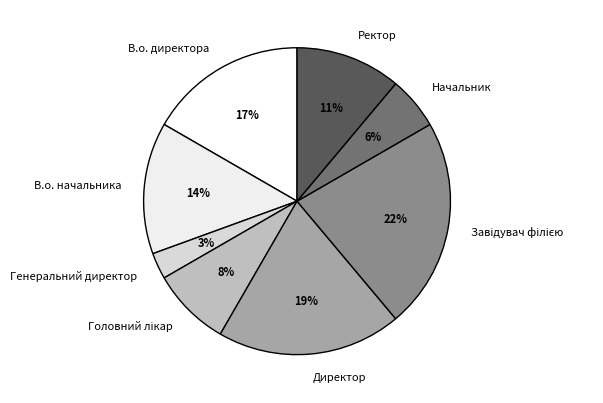

True or false: Генеральний директор accounts for 3% of the total.

True